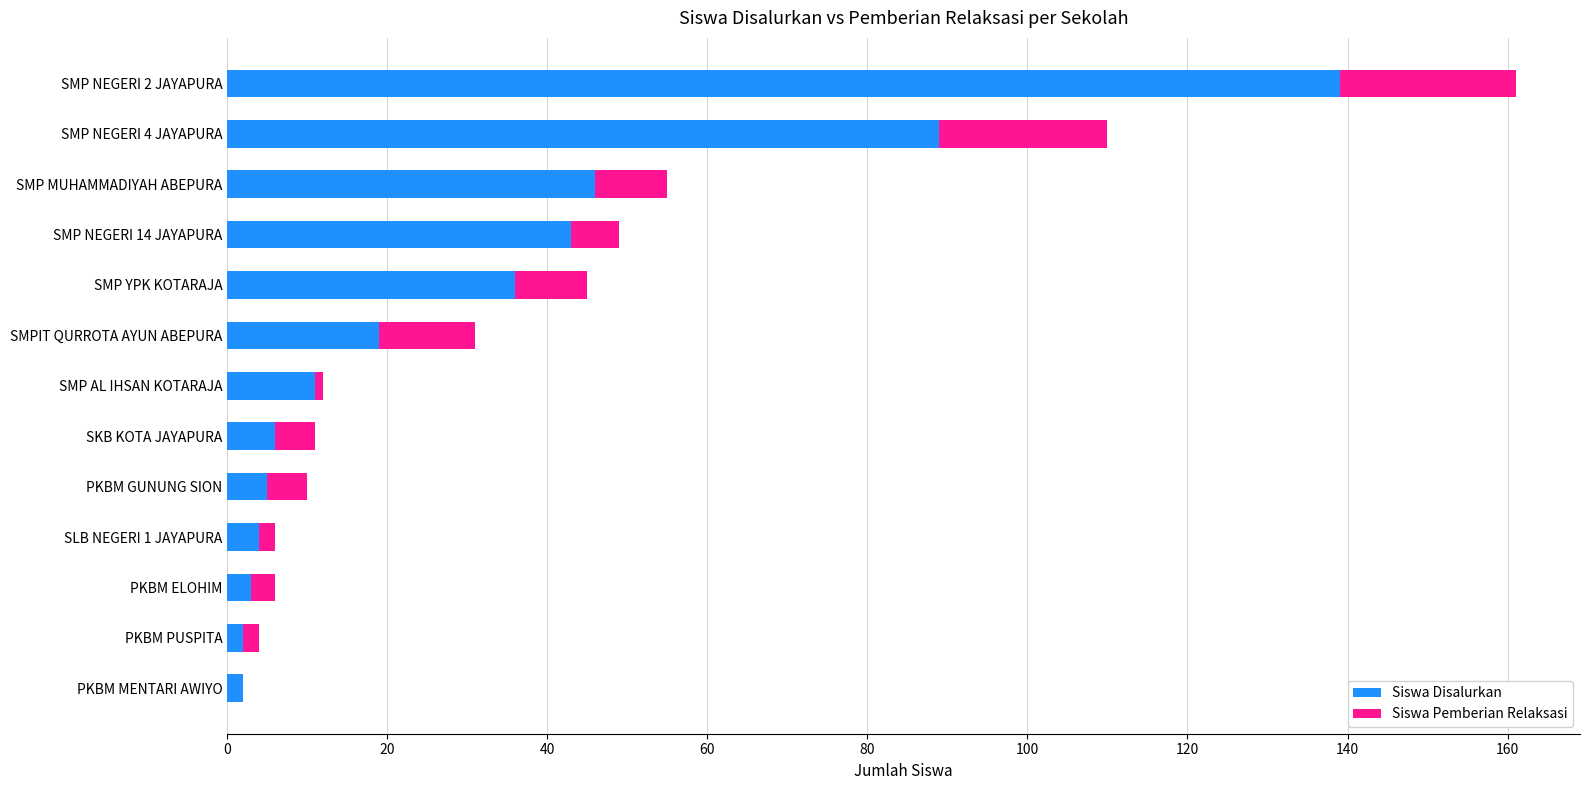

Which category has the highest value in the Siswa Disalurkan series?

SMP NEGERI 2 JAYAPURA